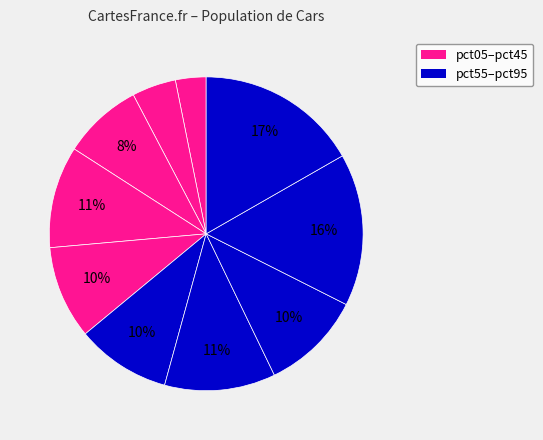

How many segments does this pie chart have?

10